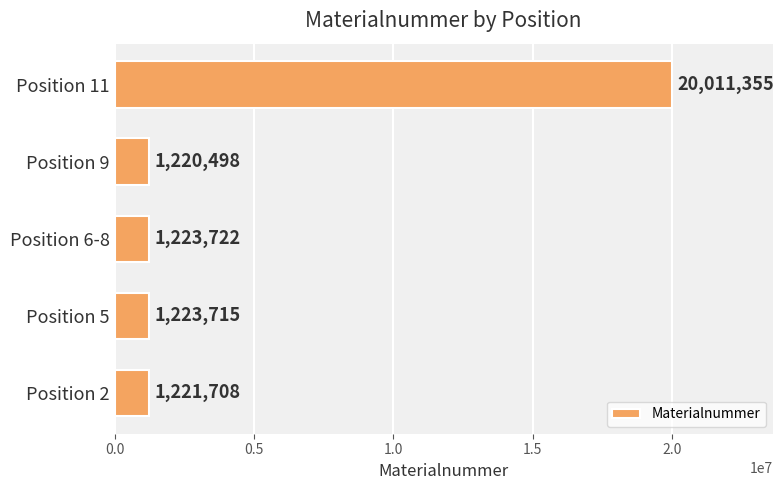

The value at Position 11 is 20011355. True or false?

True